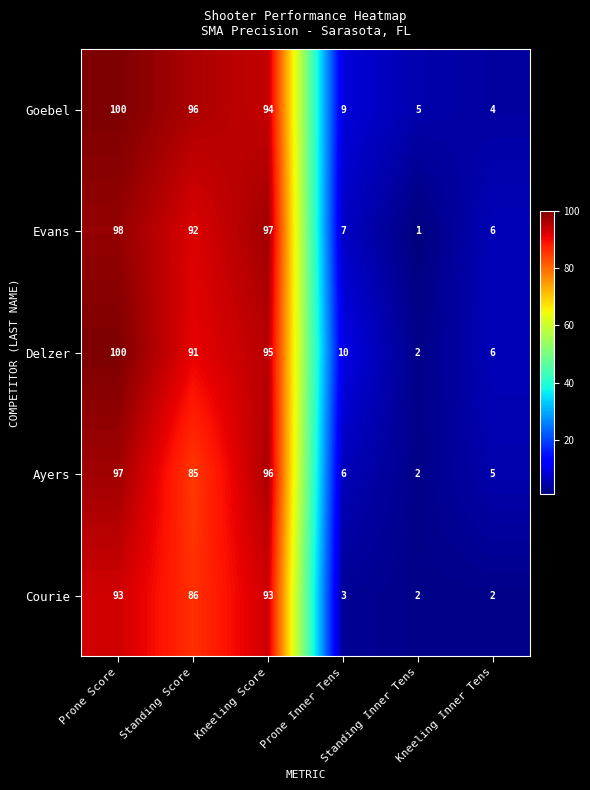

Which series has the largest total across all categories?

Goebel